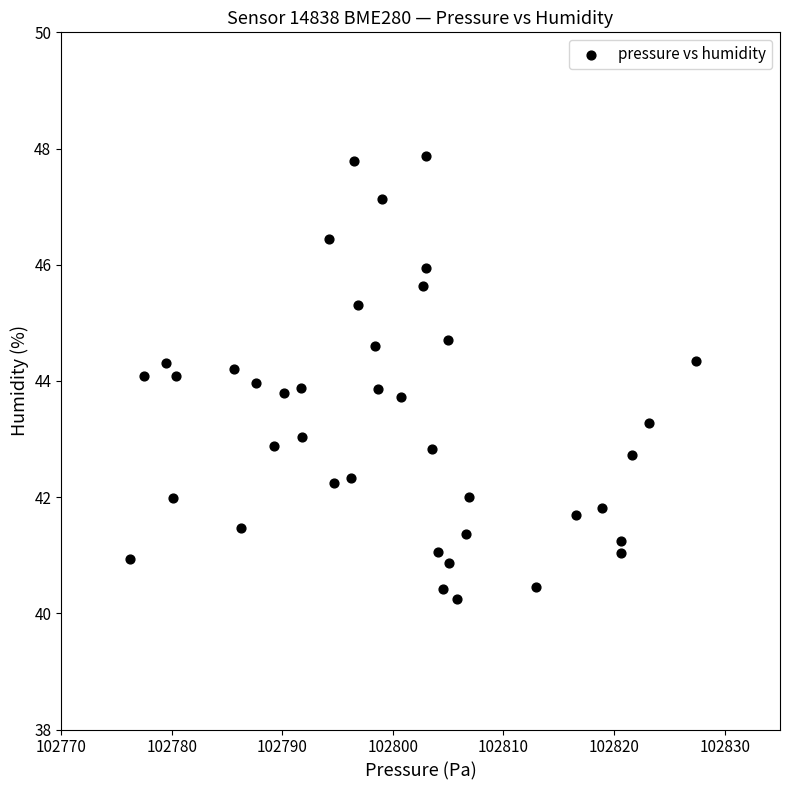

What is the range of X values (max minus min)?

51.2